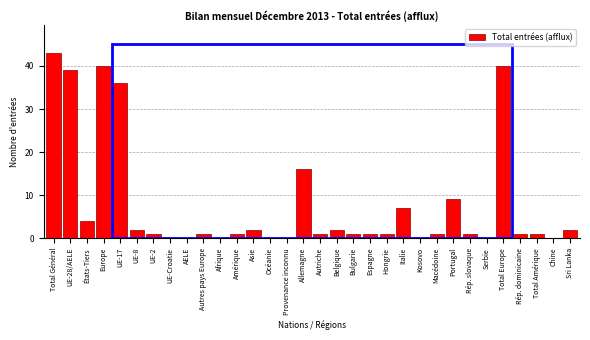

The chart shows a value of 36 at UE-17. True or false?

True